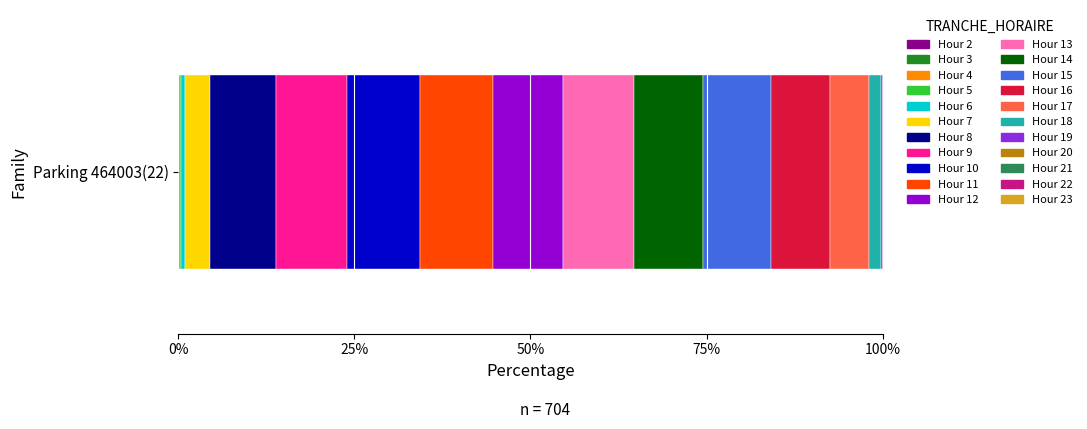

Does the chart contain stacked bars?

No